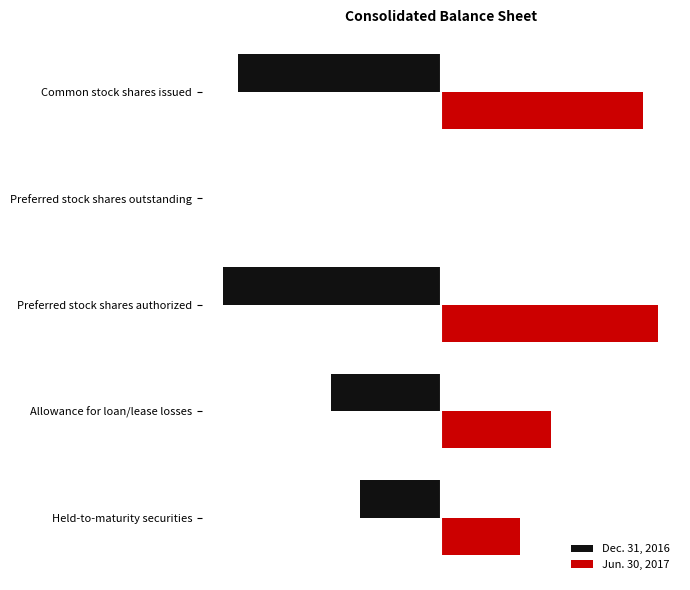

Which series has the largest total across all categories?

Jun. 30, 2017